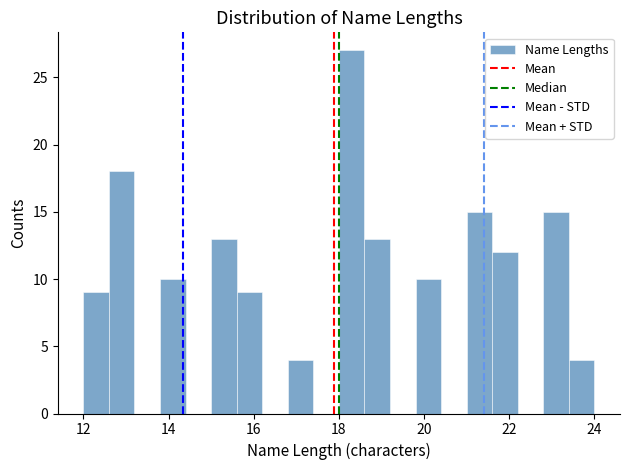

Around what value on the x-axis is the tallest bar? Give the approximate position of its centre, as read against the axis.

18.4